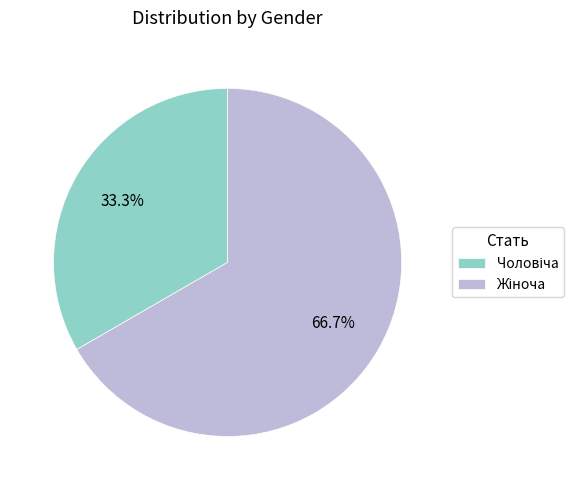

How many segments does this pie chart have?

2